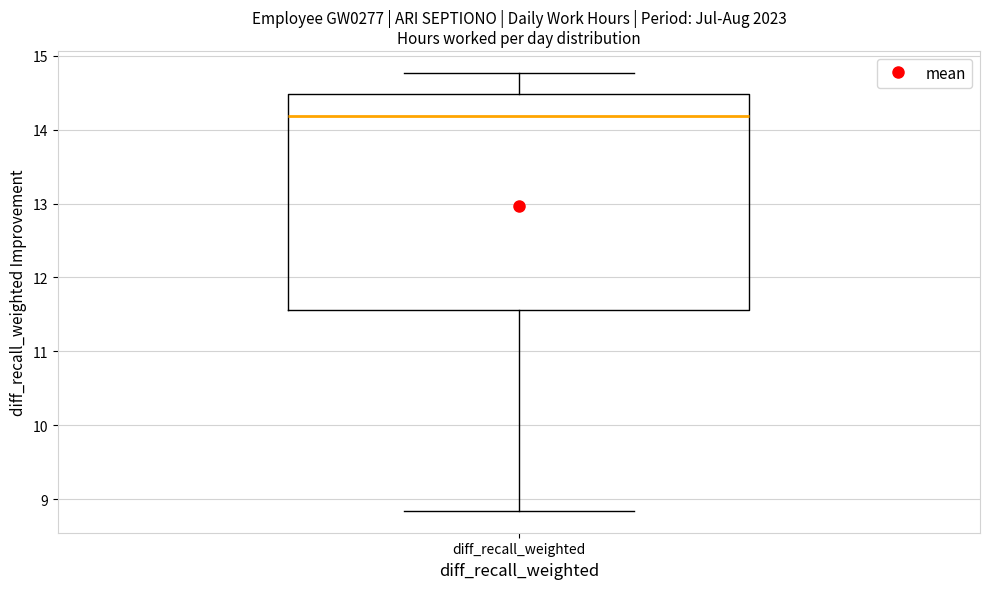

Where does the lower whisker of the box for diff_recall_weighted end on the y-axis? The values are not printed on the chart, so give them approximately, as read against the axis.

8.8